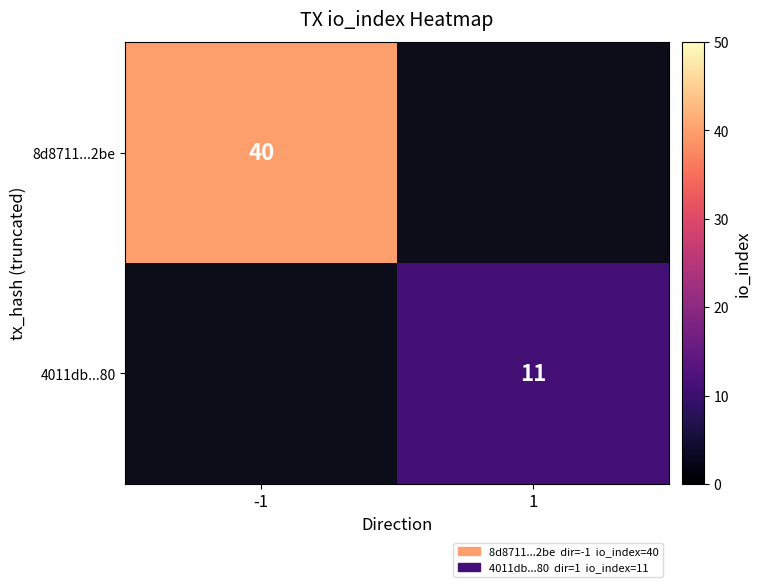

True or false: 4011db...80 has a value of 19 at 1.

False